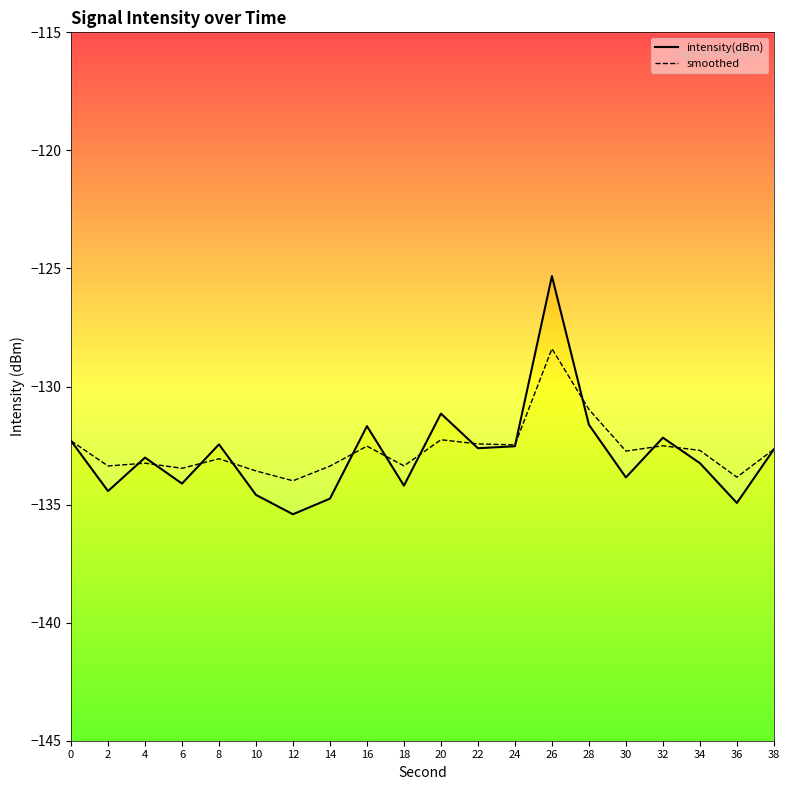

Reading left to right, list all the values displayed in this chart.

intensity(dBm): -132.3	-134.4	-133.0	-134.1	-132.4	-134.6	-135.4	-134.7	-131.7	-134.2	-131.1	-132.6	-132.5	-125.3	-131.6	-133.9	-132.2	-133.2	-134.9	-132.7
smoothed: -132.3	-133.4	-133.2	-133.5	-133.1	-133.6	-134.0	-133.4	-132.5	-133.4	-132.3	-132.4	-132.5	-128.4	-131.0	-132.7	-132.5	-132.7	-133.8	-132.7